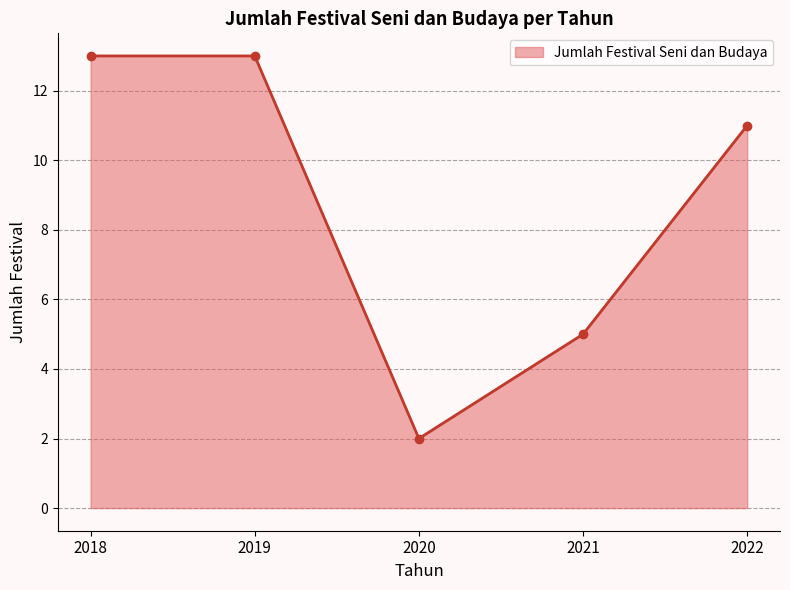

Approximately how many times larger is the value at 2021 compared to 2020?

2.5